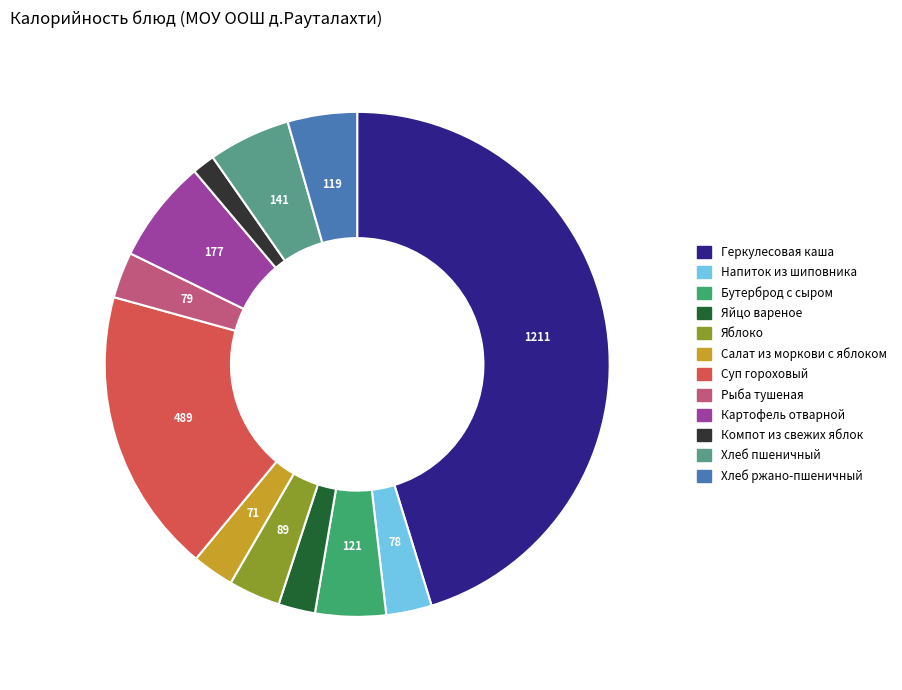

Which category has the smallest portion of the pie?

Компот из свежих яблок